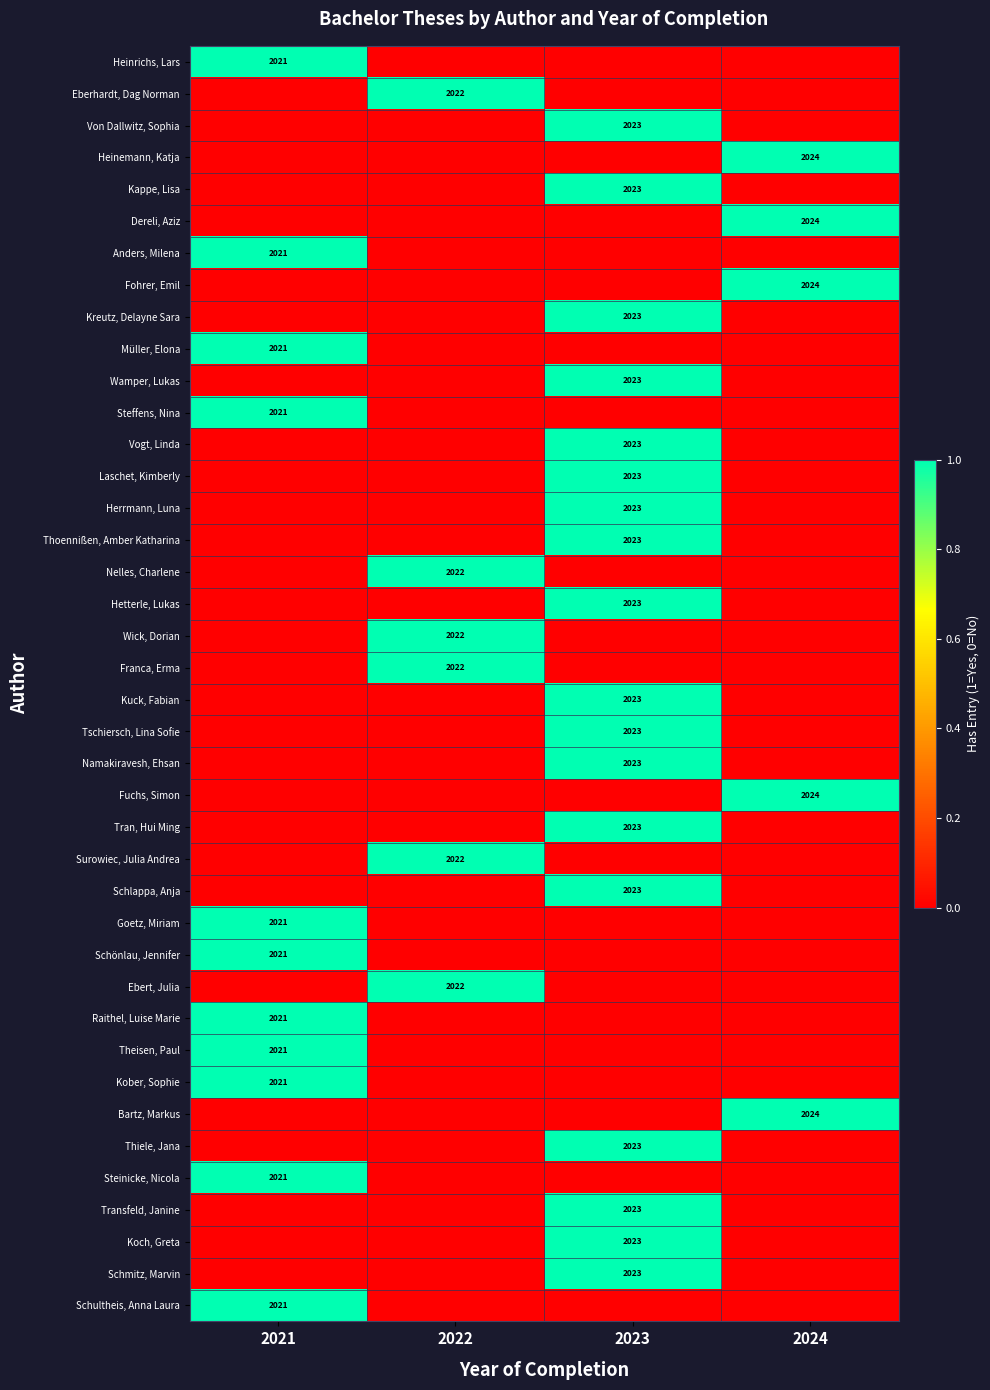

The value of Namakiravesh, Ehsan at 2023 is 2920. True or false?

False